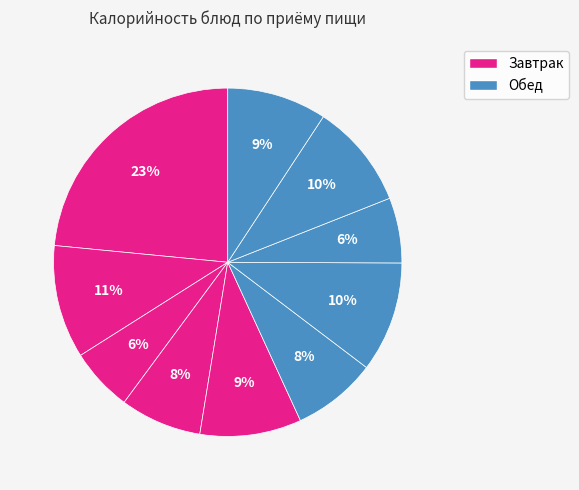

To the nearest percent, what is the average slice percentage?

10%